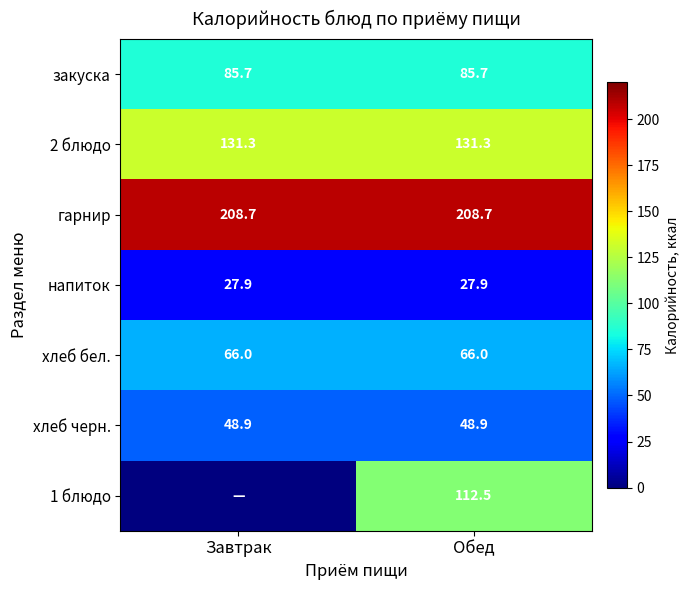

What is the spread (max minus min) of values at Обед?

180.8